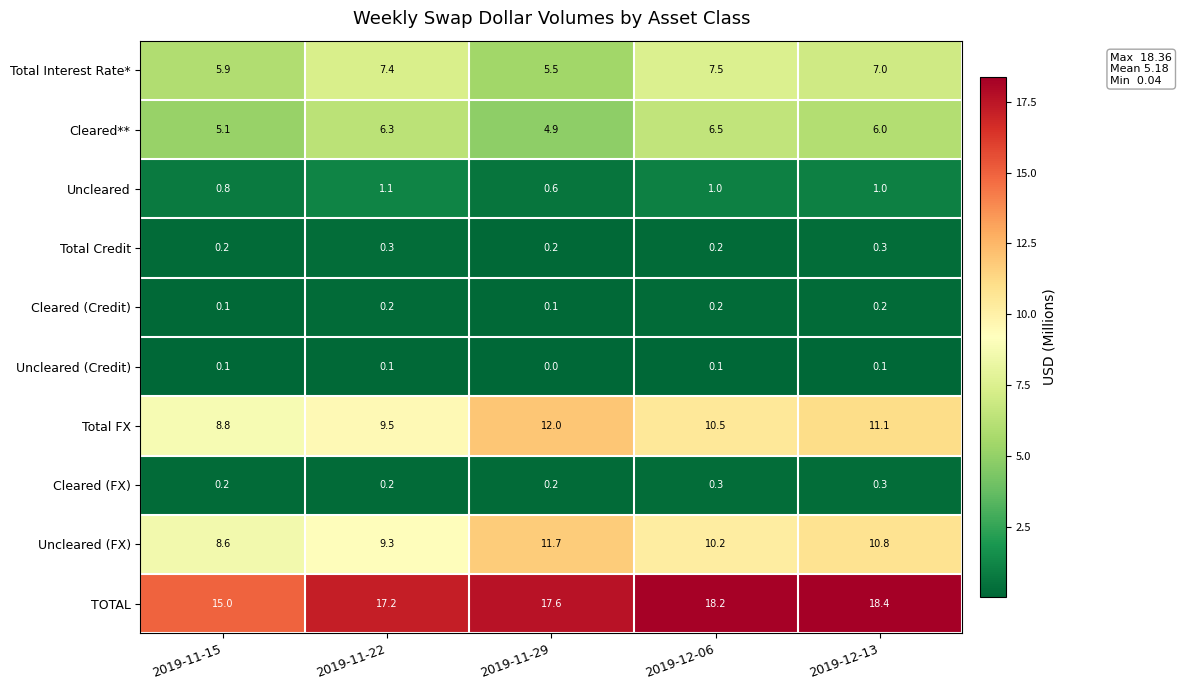

At which category does the chart reach its minimum across all series?

2019-11-29